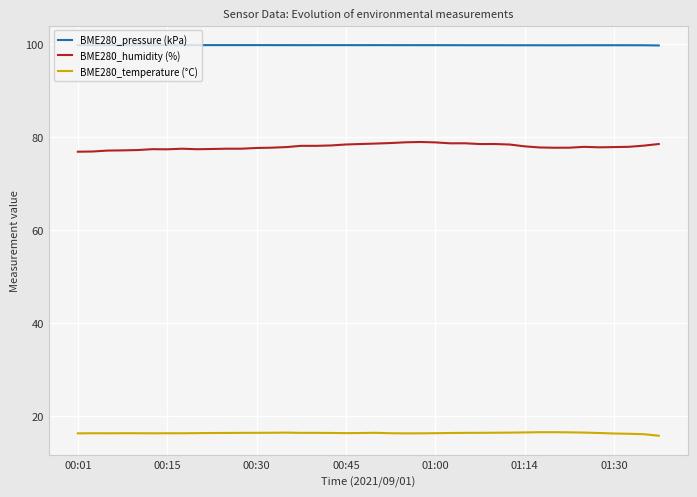

Rank the series by their maximum value, from highest to lowest.

BME280_pressure (kPa), BME280_humidity (%), BME280_temperature (°C)